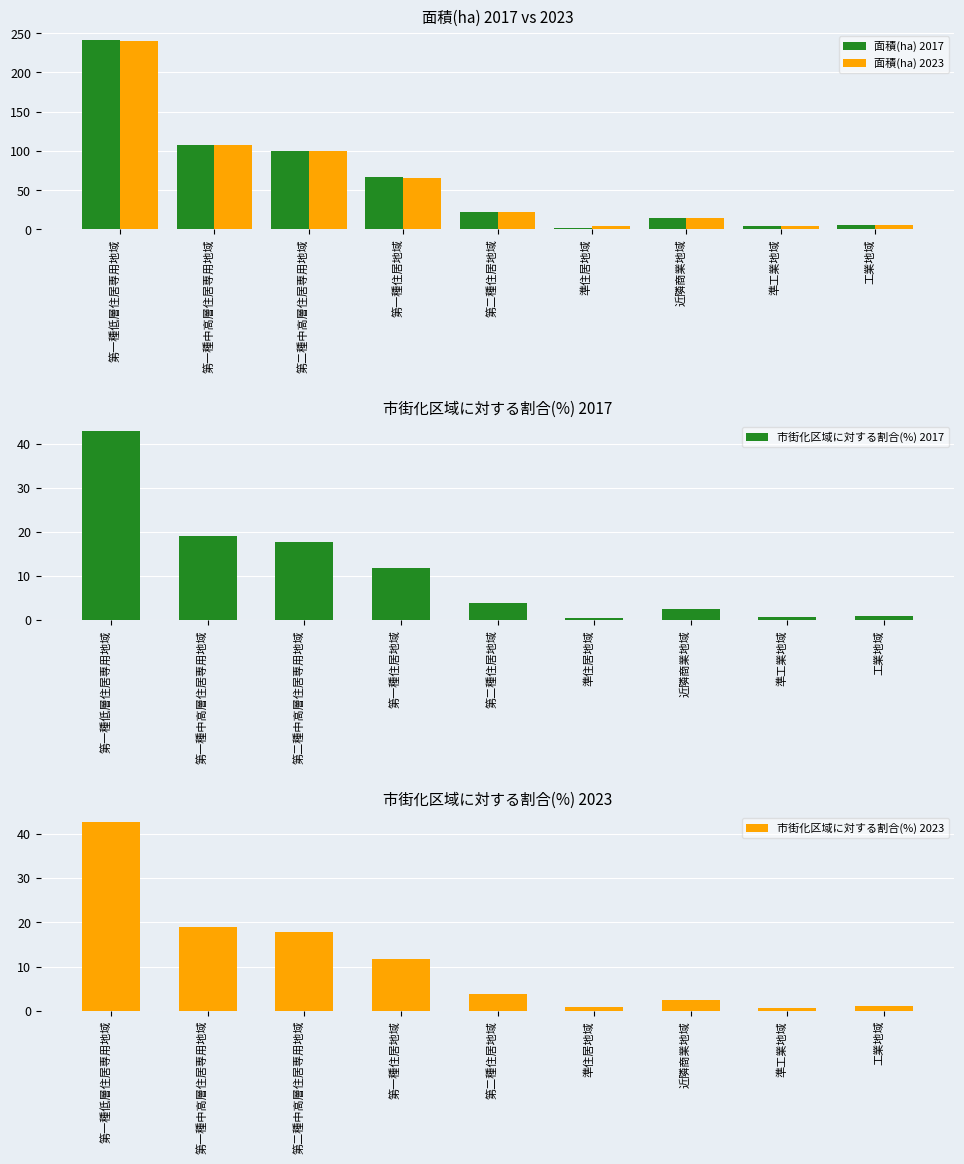

What is the difference between the maximum and minimum values in the 面積(ha) 2023 series?

236.0